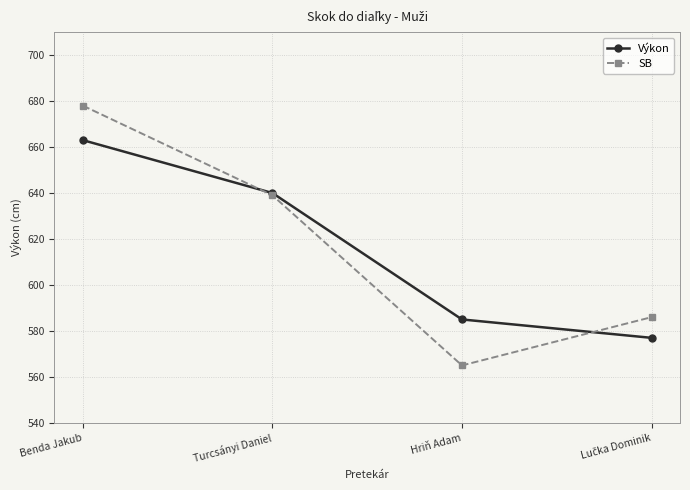

At which category is the sum across all series the highest?

Benda Jakub